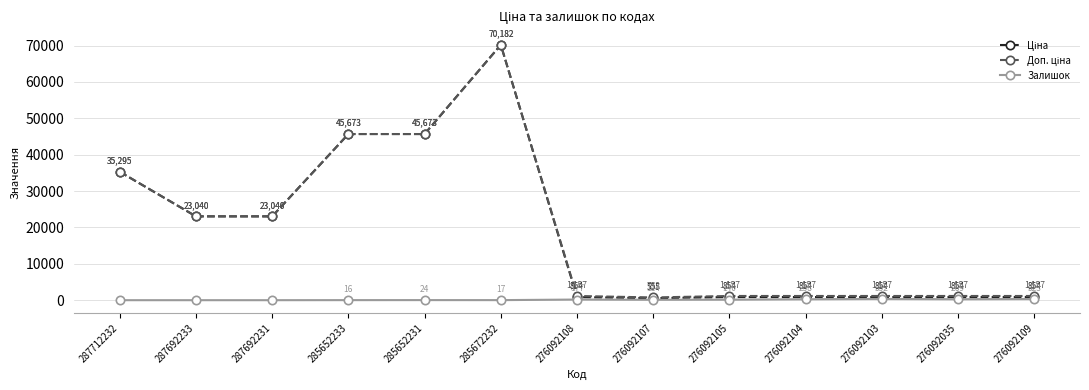

At which label does Залишок first exceed 114?

276092108